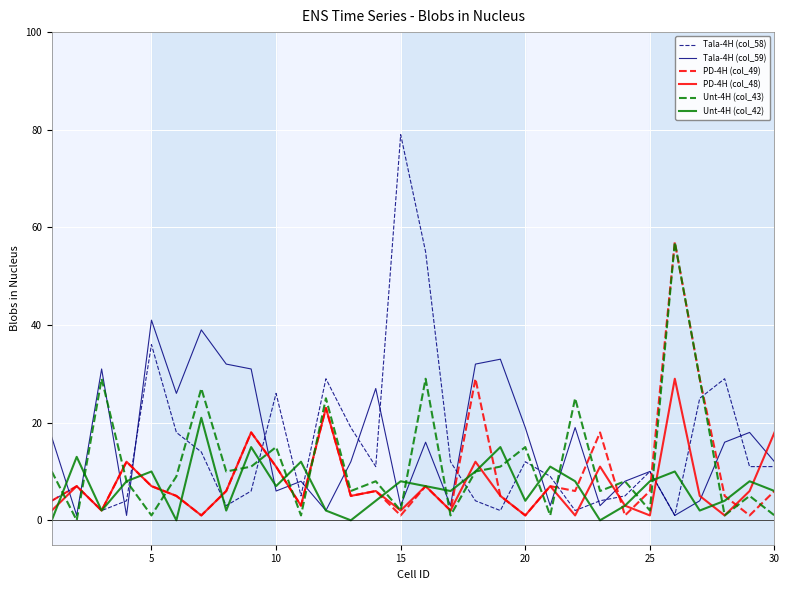

What is the greatest value displayed?

79